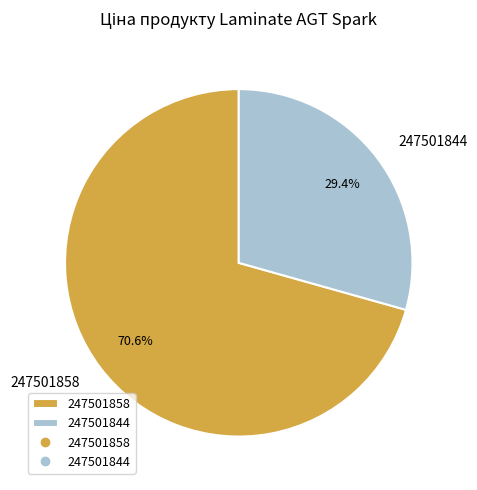

To the nearest percent, what portion does 247501858 represent?

71%